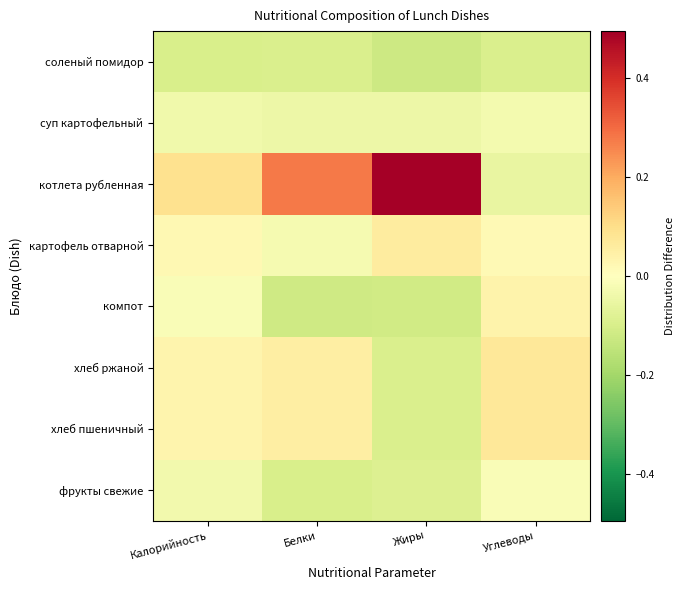

Between Калорийность and Белки, which is larger?

Белки